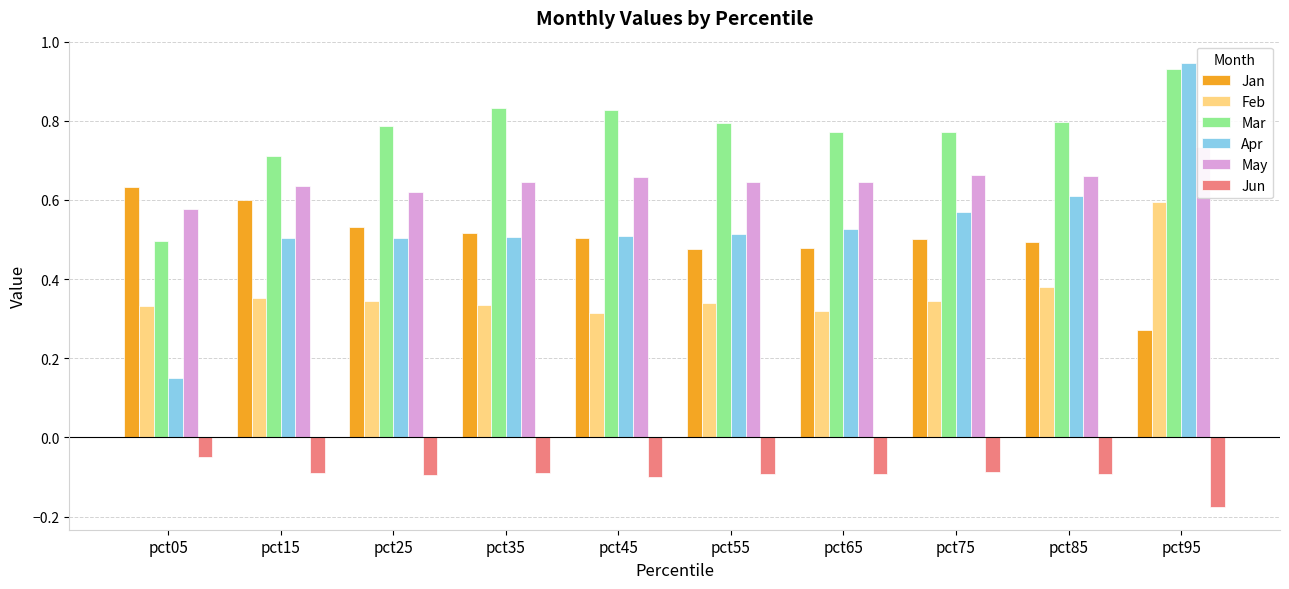

At how many categories does at least one series exceed 0?

10